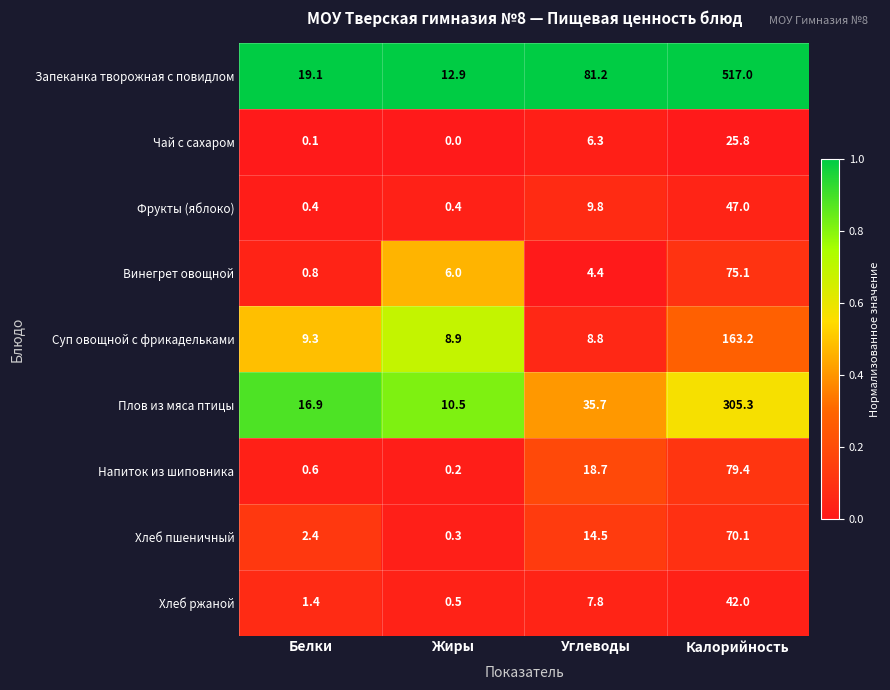

Which series has the widest spread of values?

Запеканка творожная с повидлом